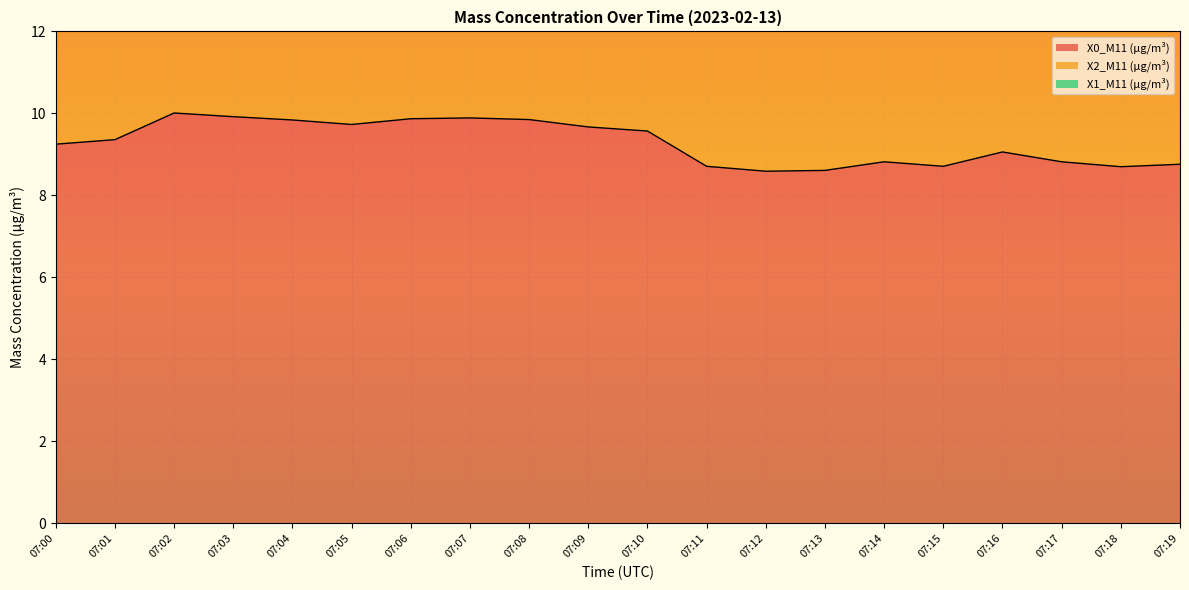

Where does the X2_M11 (μg/m³) series first go above 4?

07:00